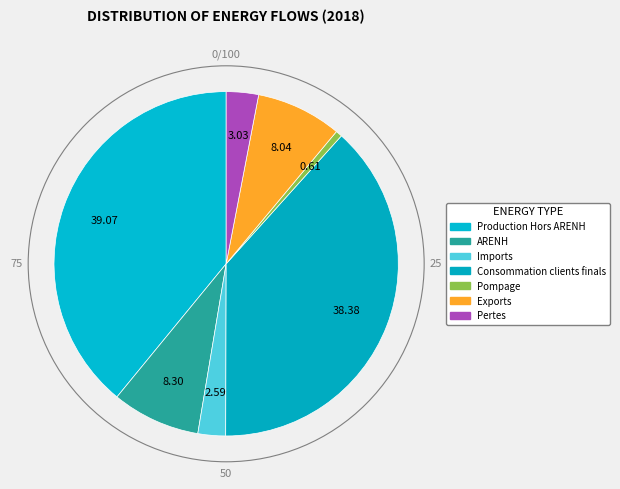

True or false: Production Hors ARENH accounts for 39% of the total.

True